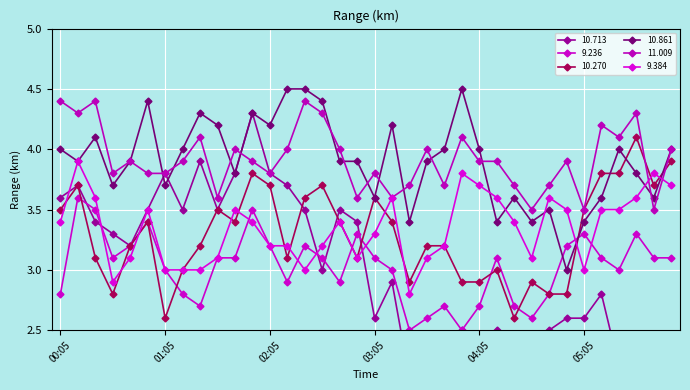

After their last crossing, which series has the higher values: 10.713 or 10.861?

10.861